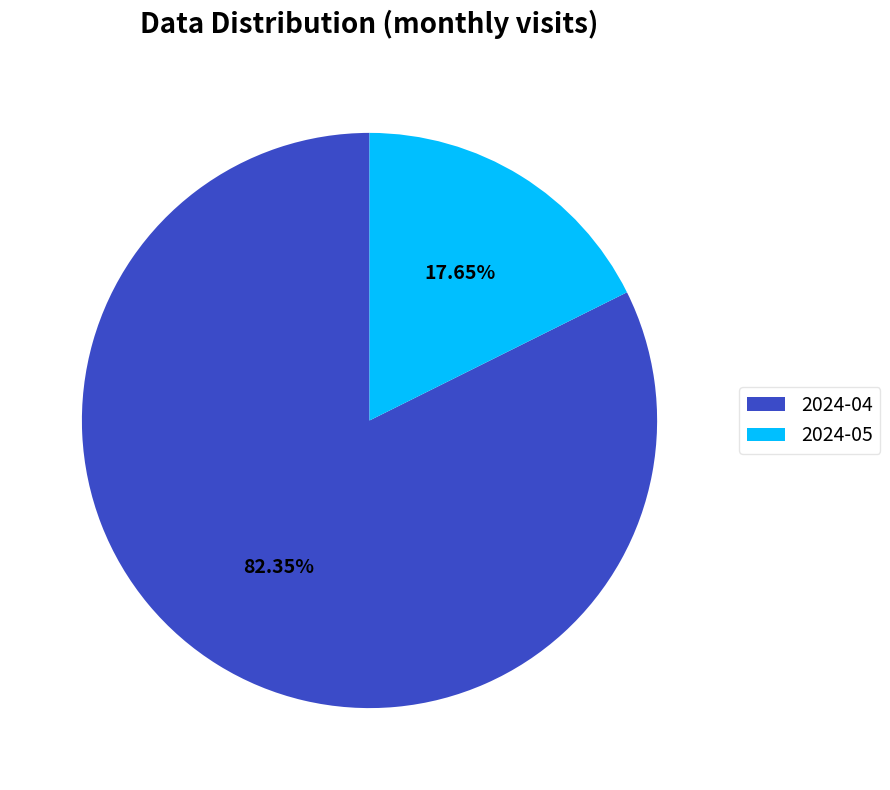

What is the largest slice in the pie chart?

2024-04